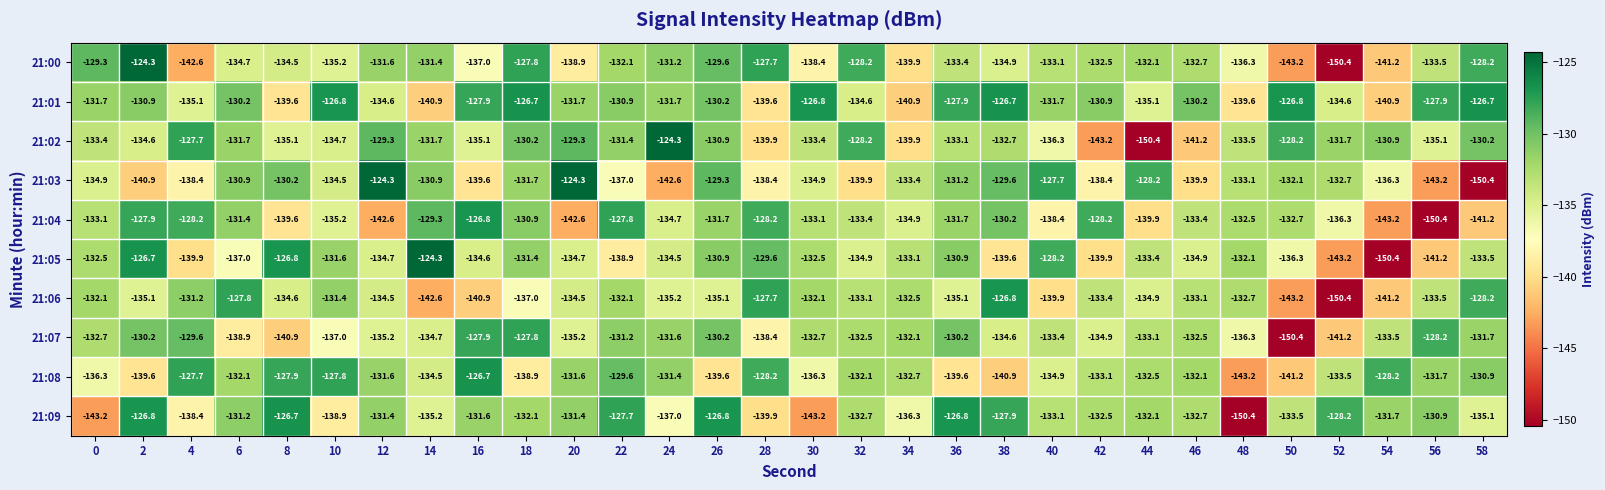

Is it true that 21:09 equals -48.7 at 52?

False